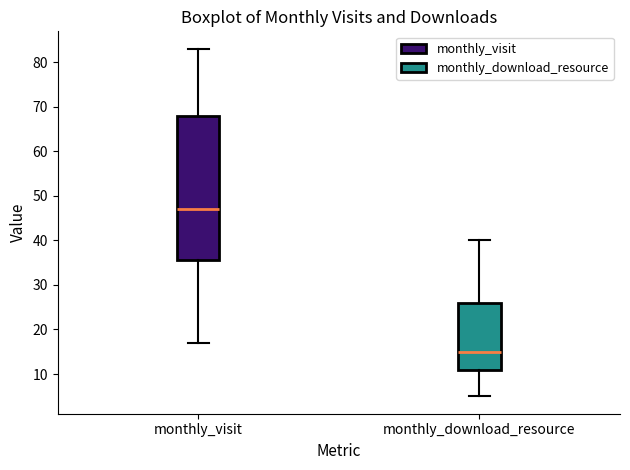

Which box is the tallest, from its lower edge to its upper edge?

monthly_visit